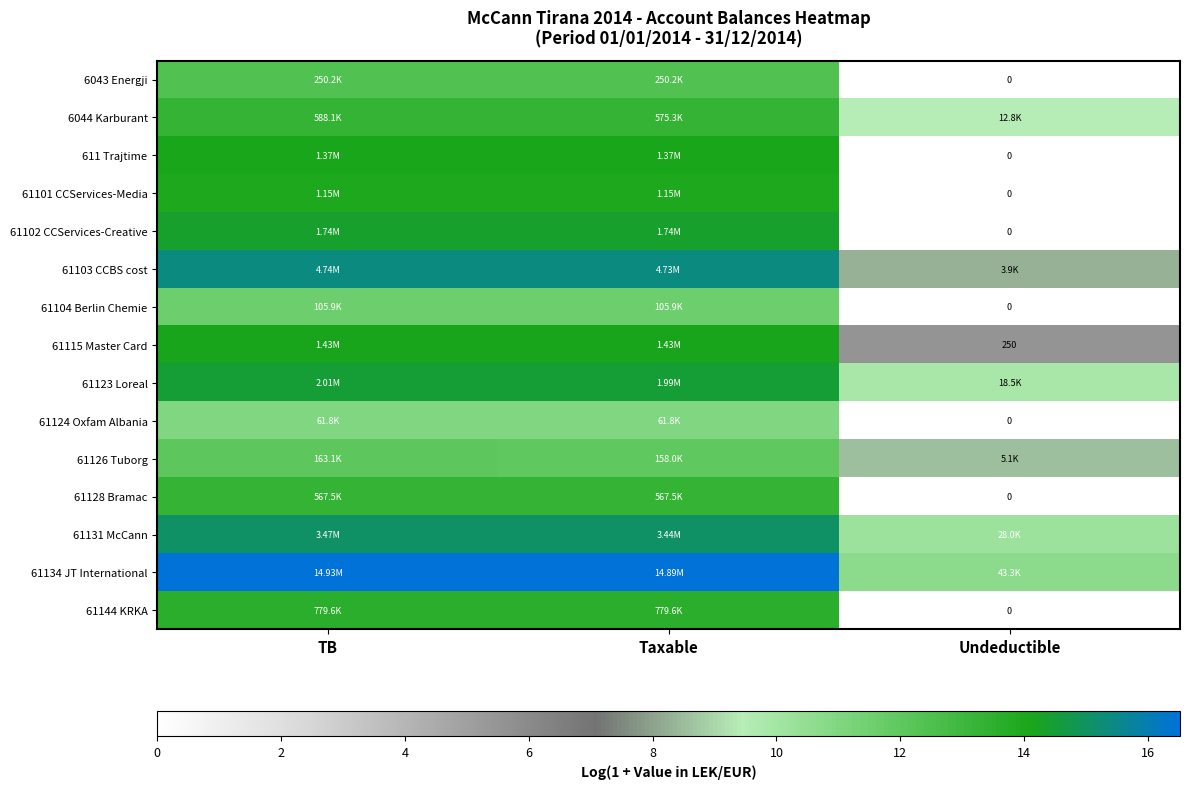

What is the difference between the highest and lowest values at Undeductible?

10.7